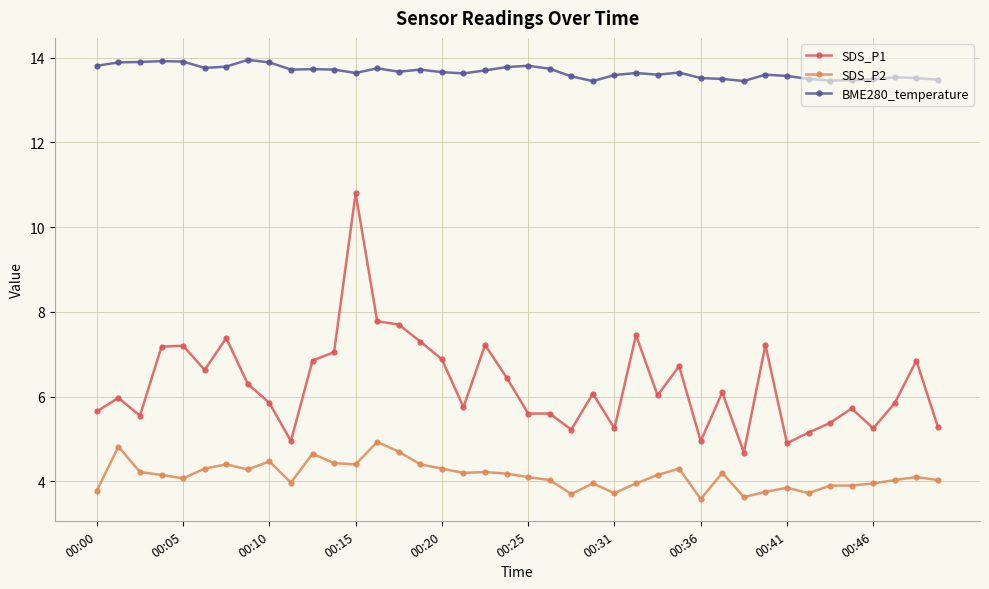

True or false: SDS_P1 and BME280_temperature cross at least once.

False